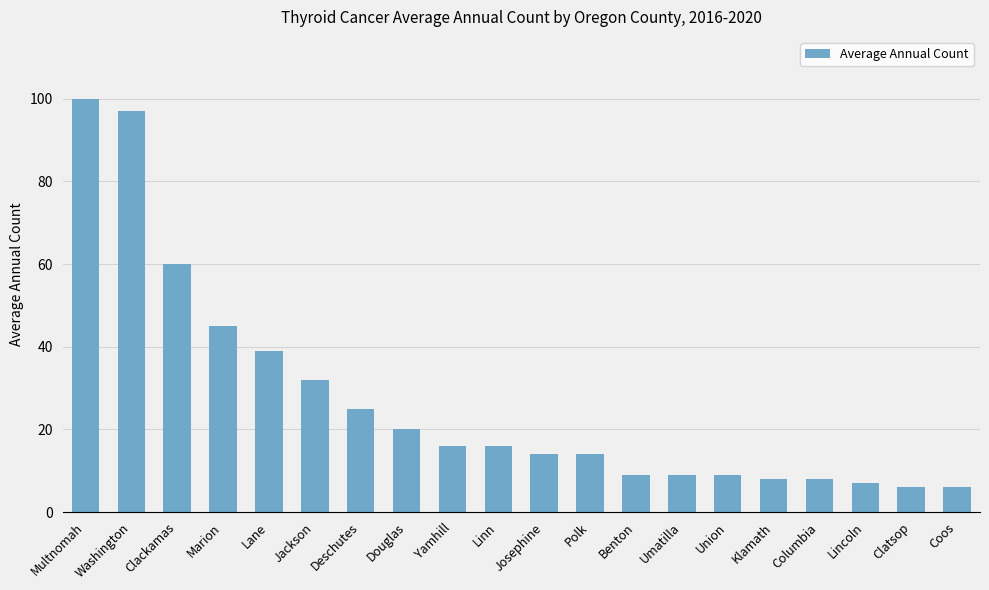

What is the greatest value displayed?

100